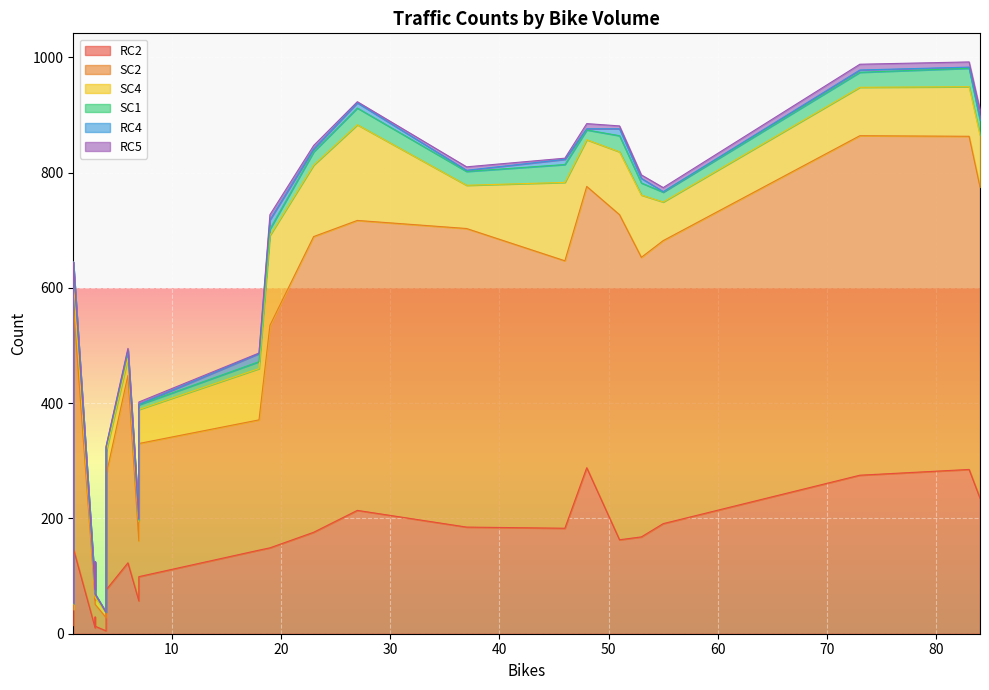

What are all the series names shown in the legend?

RC2, SC2, SC4, SC1, RC4, RC5